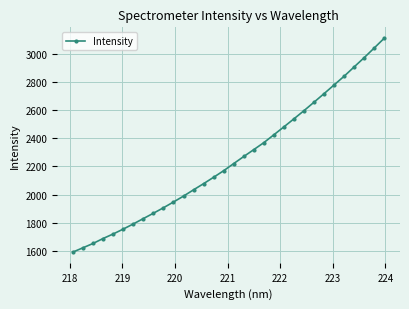

Does the chart display data point markers on the line(s)?

Yes